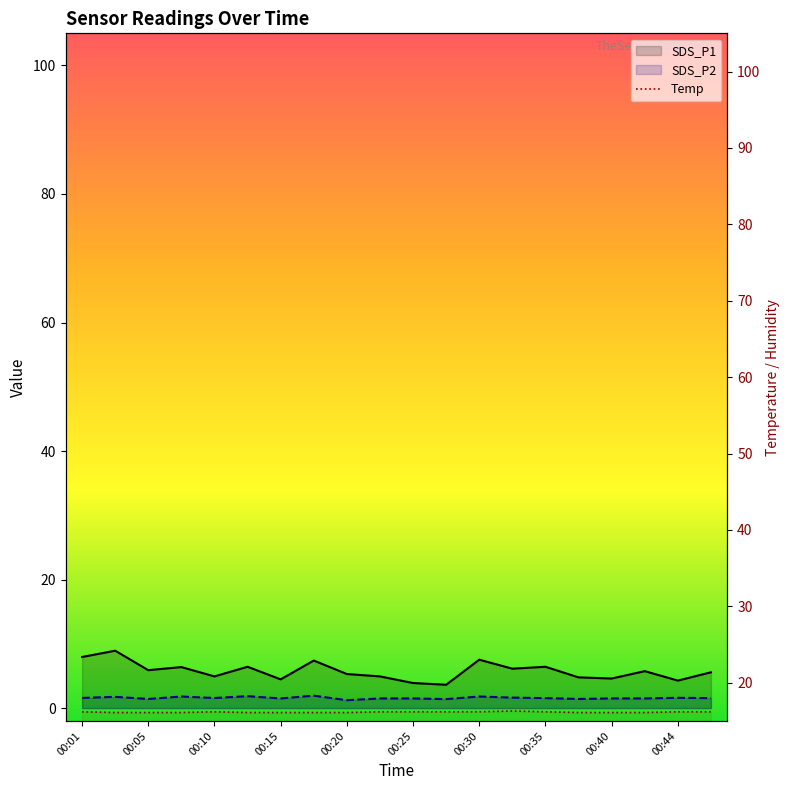

Does the chart display data point markers on the line(s)?

No